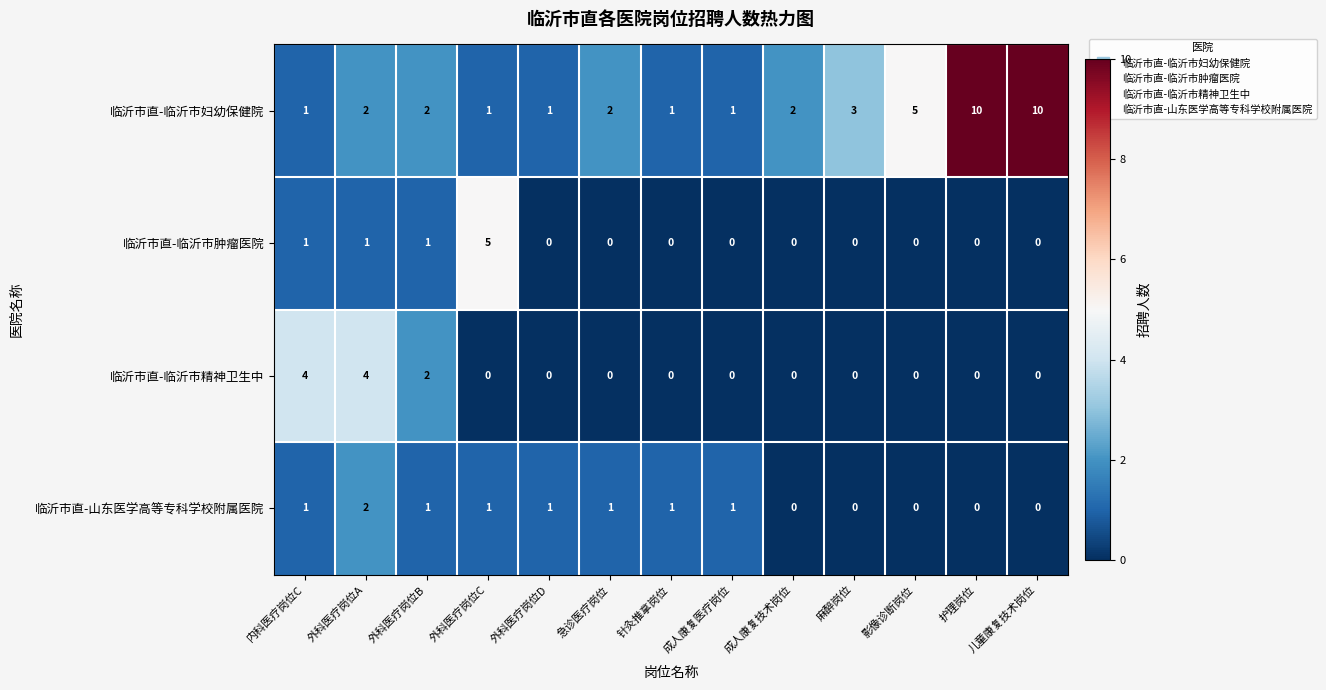

What is the total value across all series at 外科医疗岗位A?

9